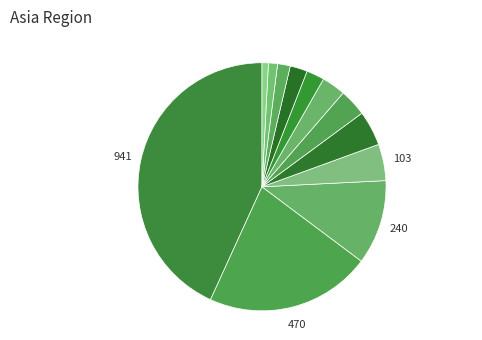

To the nearest percent, what is the average slice percentage?

8%